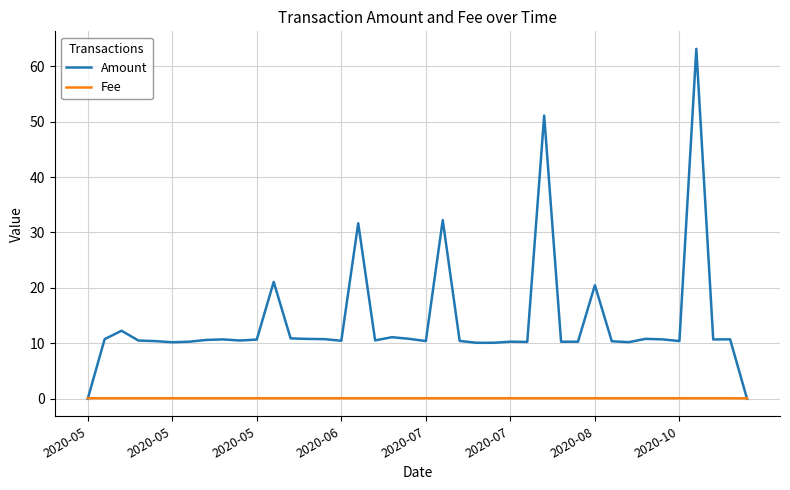

Which series has the largest total across all categories?

Amount